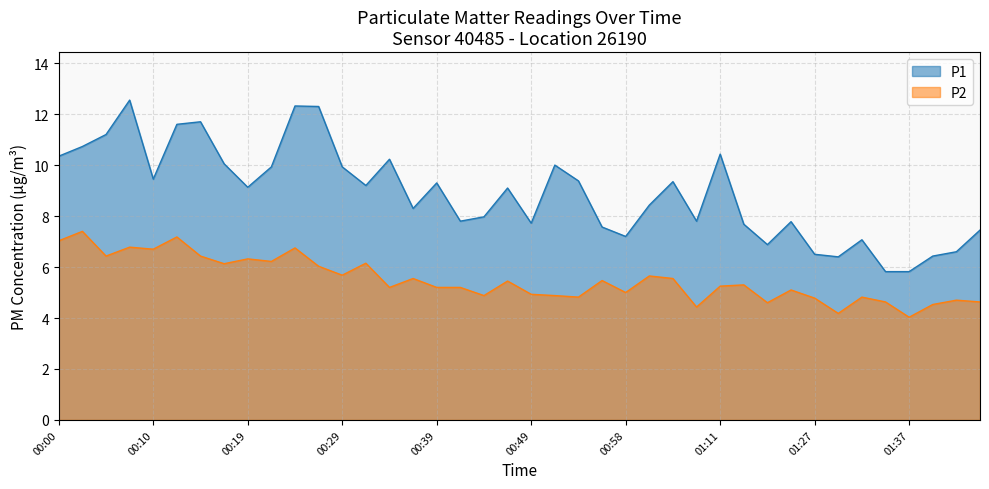

At which category is the sum across all series the highest?

00:07